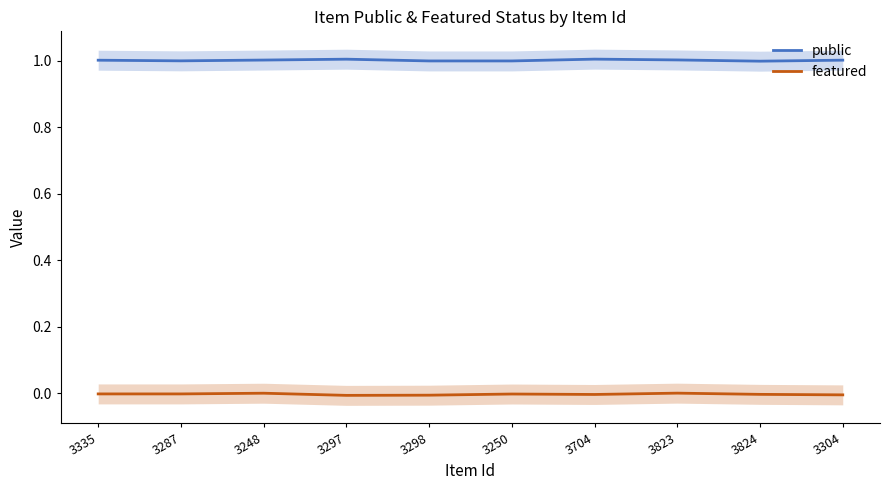

The public series shows 1.0 at 3823. True or false?

True